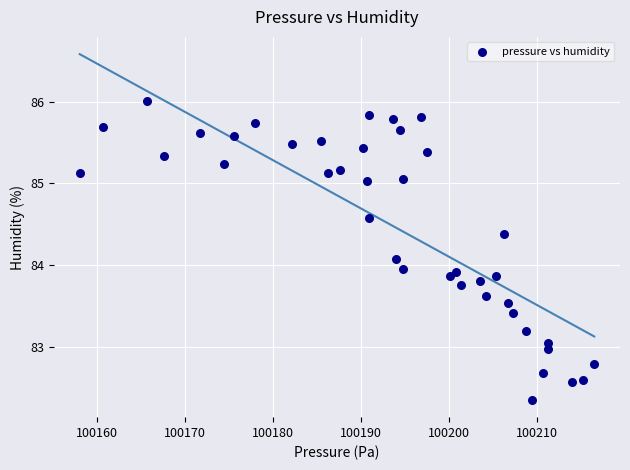

What is the range of Y values (max minus min)?

3.7